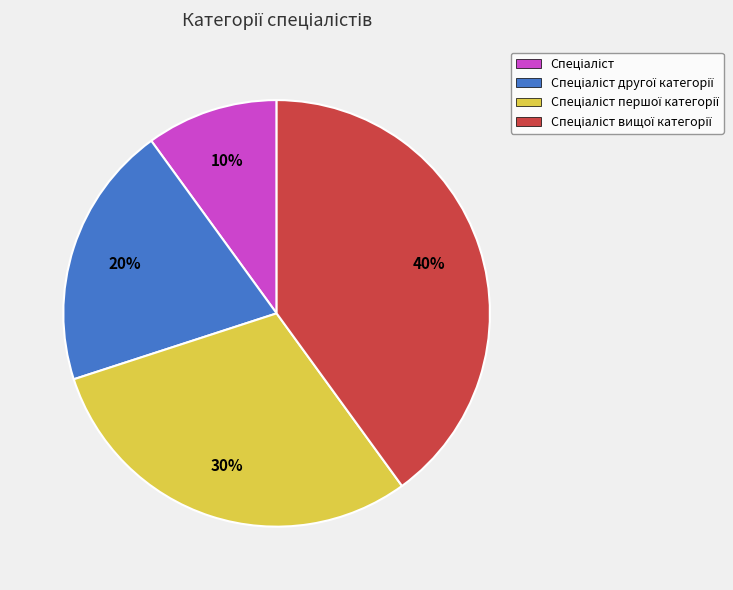

To the nearest percent, what is the average slice percentage?

25%